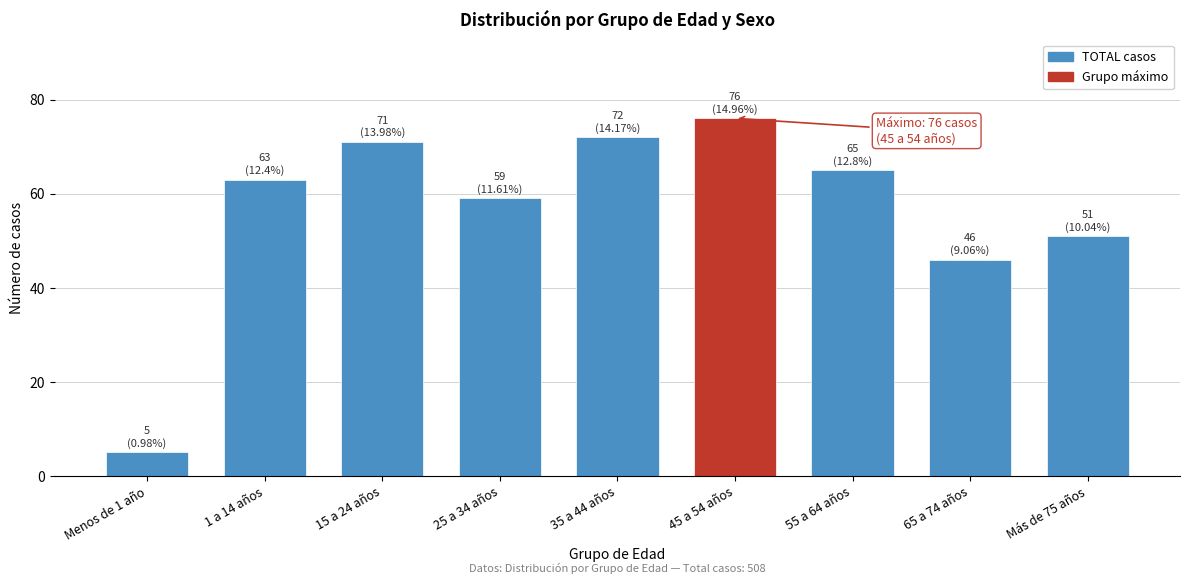

Reading left to right, what are all the values shown in this chart?

Menos de 1 año=5	1 a 14 años=63	15 a 24 años=71	25 a 34 años=59	35 a 44 años=72	45 a 54 años=76	55 a 64 años=65	65 a 74 años=46	Más de 75 años=51